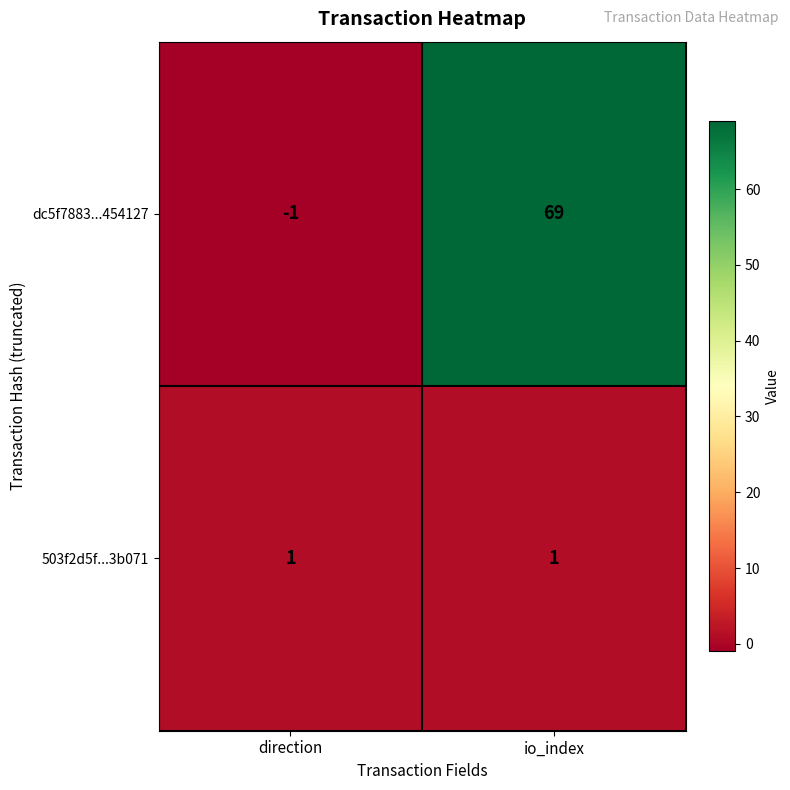

What is the sum of all dc5f7883...454127 values?

68